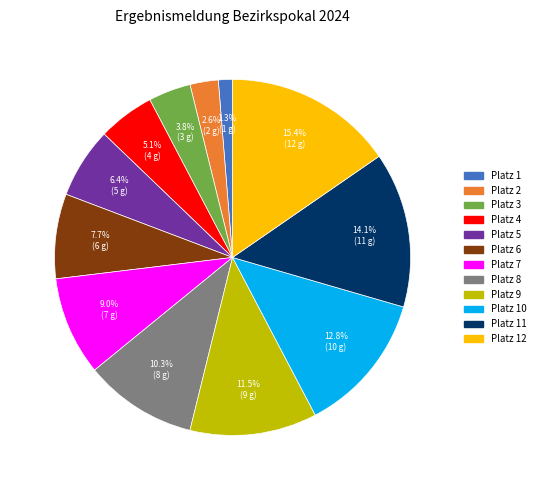

Is there any slice that represents more than half of the pie?

No